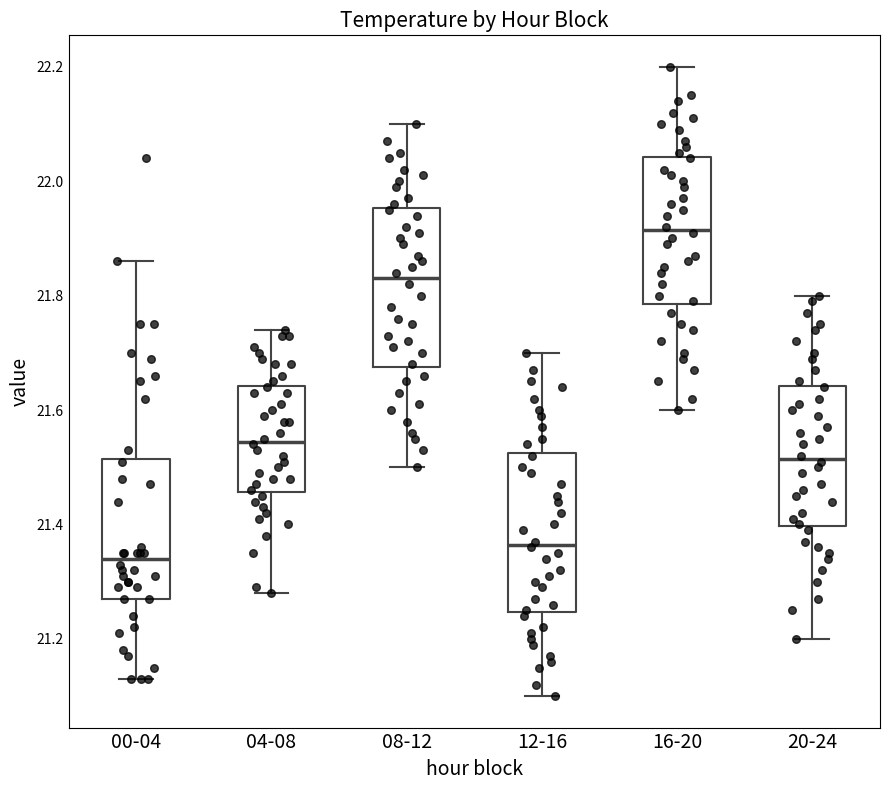

Where does the upper whisker of the box for 12-16 end on the y-axis? The values are not printed on the chart, so give them approximately, as read against the axis.

21.70